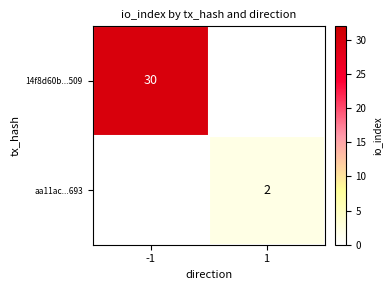

Is it true that 14f8d60b...509 equals 30 at -1?

True